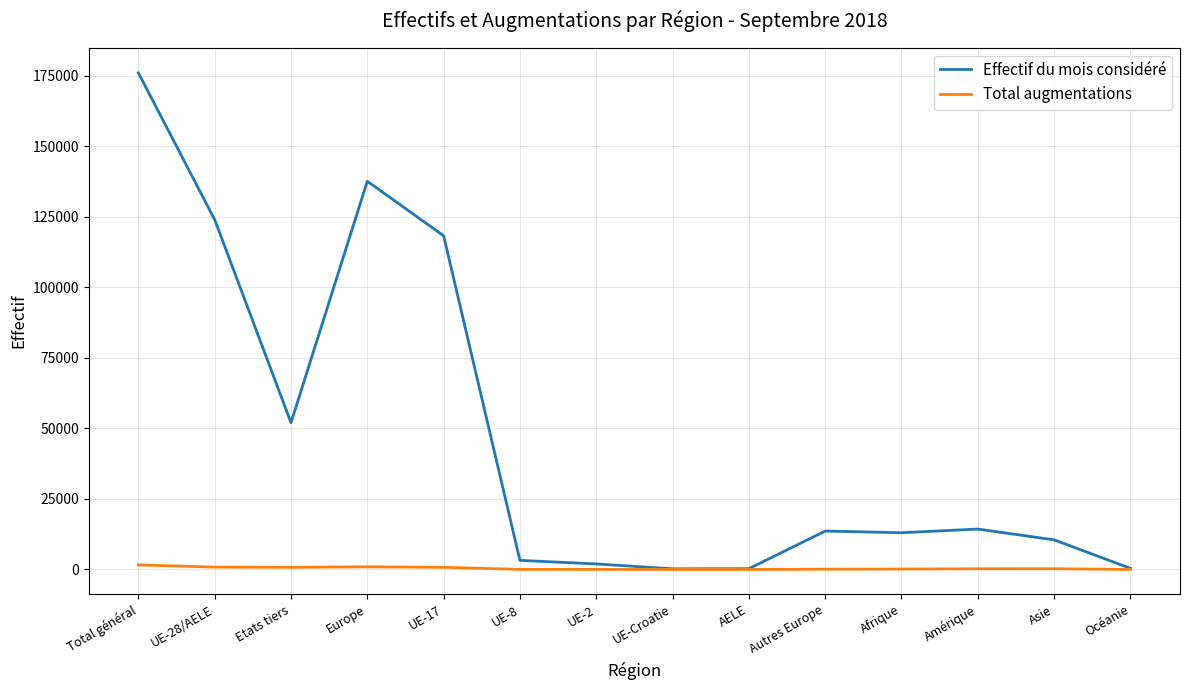

At which label is Effectif du mois considéré closest to 88085?

UE-17